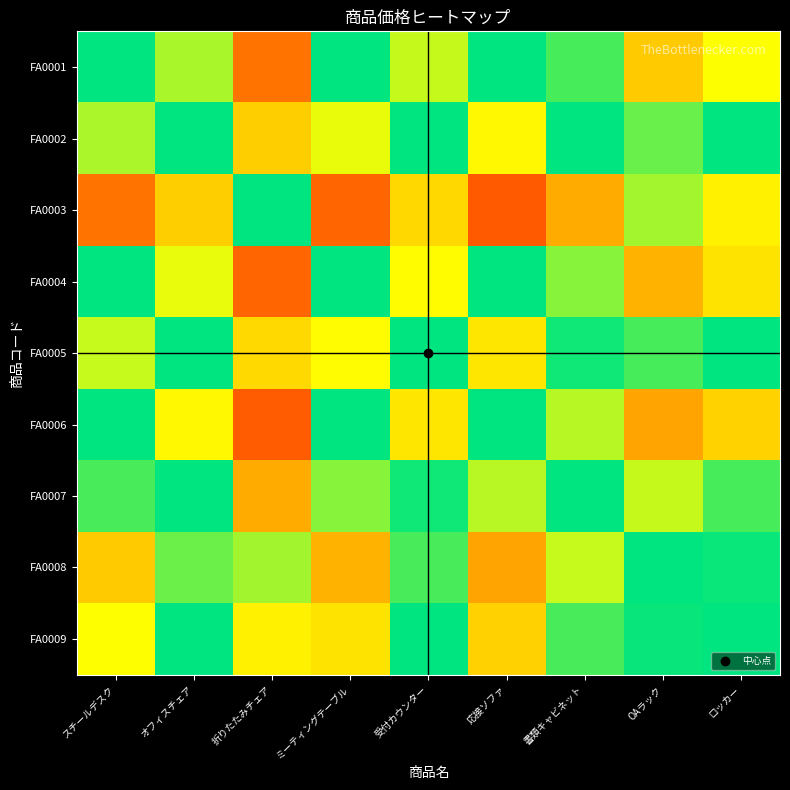

What is the spread (max minus min) of values at ロッカー?

0.5